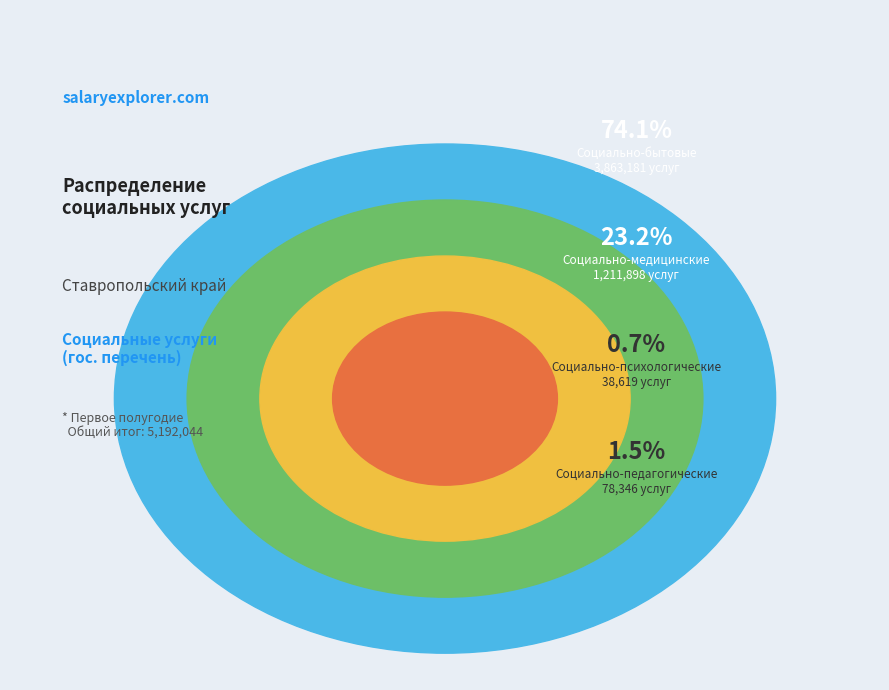

What percentage is NOT represented by 13?

97.1%